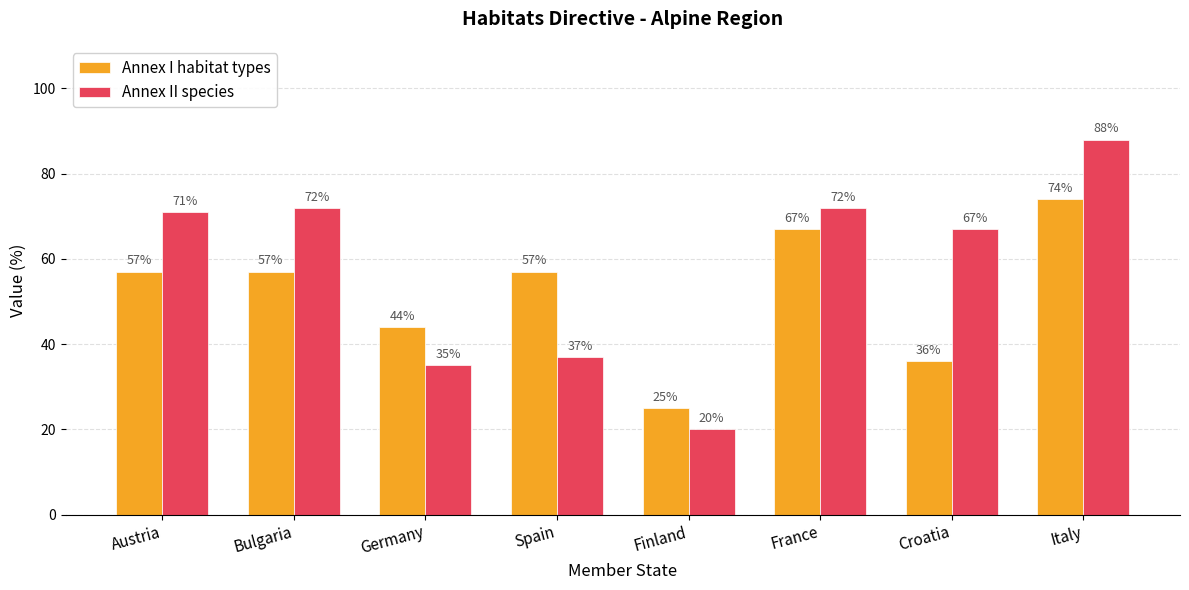

What is the value of the Annex II species bar at the 3rd from the left?

35